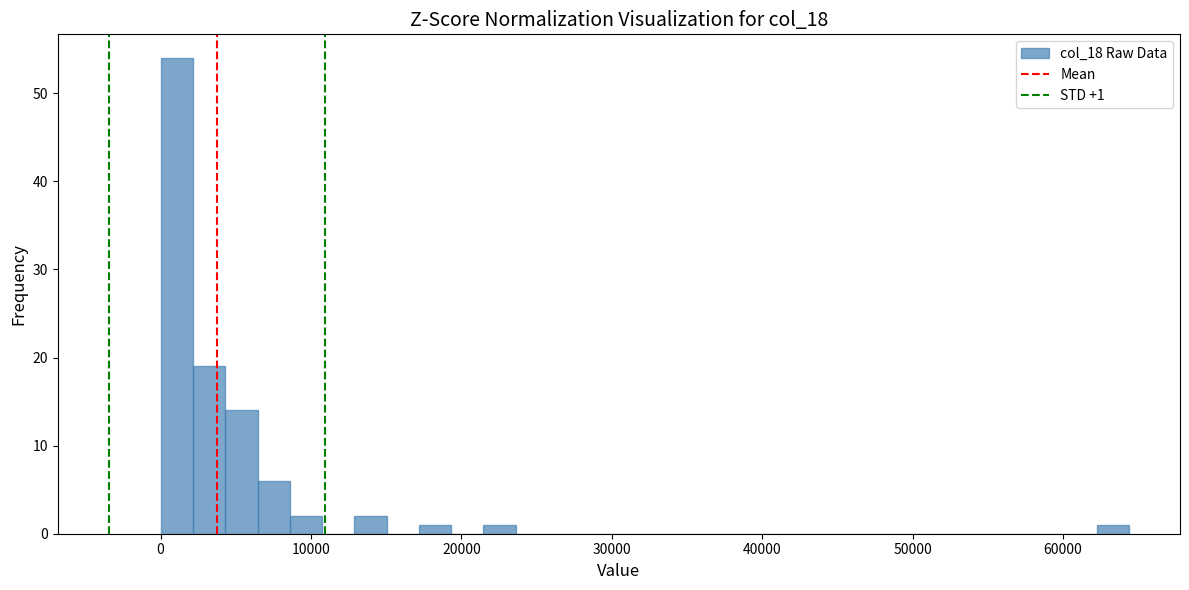

Read against the x-axis, roughly where is the centre of the tallest bar?

1000